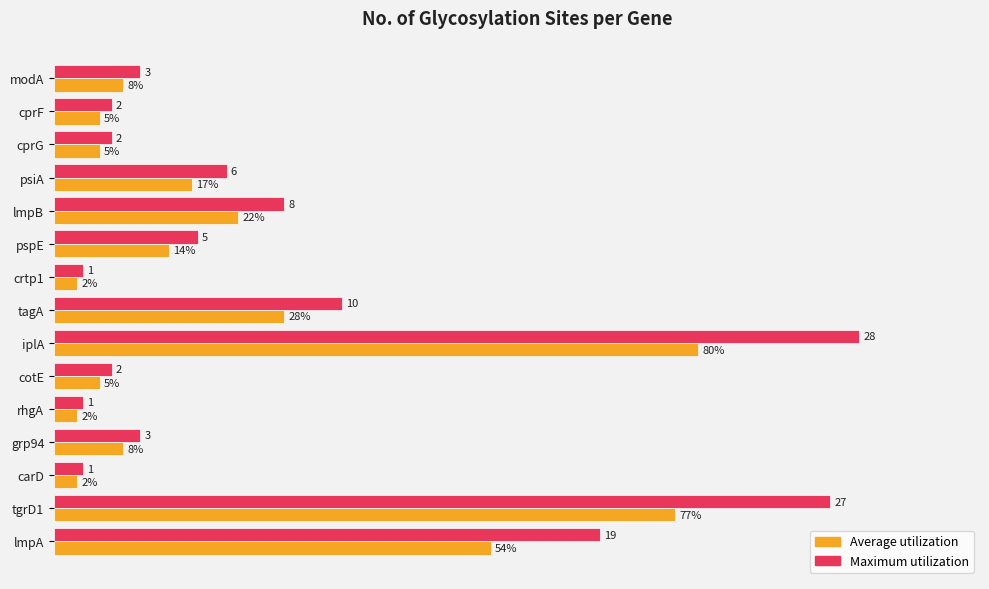

Reading left to right, list all the values displayed in this chart.

Maximum (scaled): 67.9	96.4	3.6	10.7	3.6	7.1	100.0	35.7	3.6	17.9	28.6	21.4	7.1	7.1	10.7
Average (scaled): 54.3	77.1	2.9	8.6	2.9	5.7	80.0	28.6	2.9	14.3	22.9	17.1	5.7	5.7	8.6